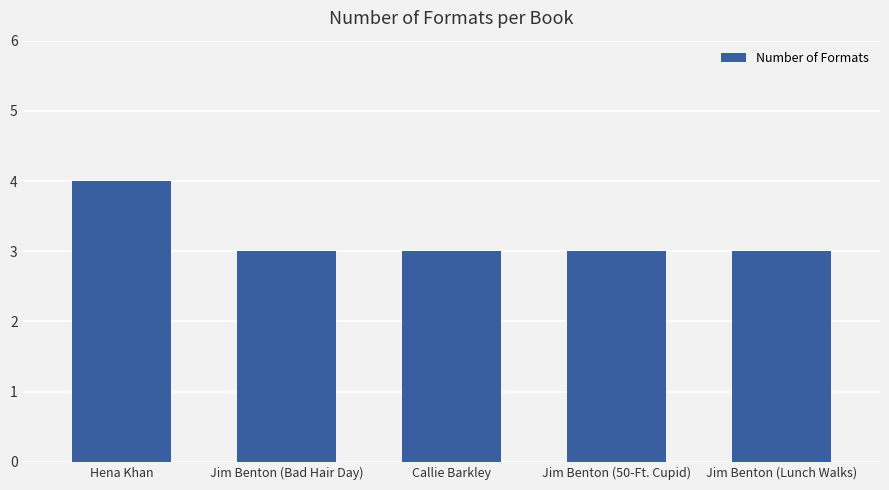

What is the average value?

3